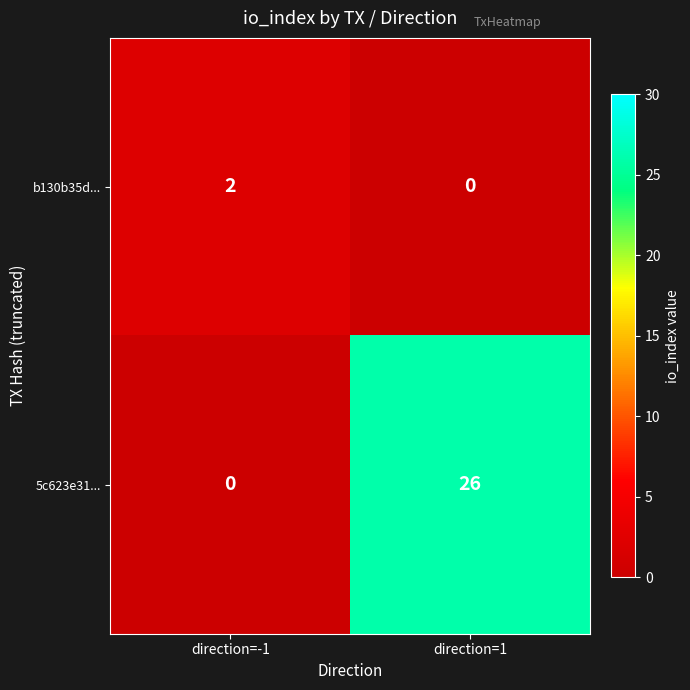

Reading left to right, what are all the values shown in this chart?

b130b35d...: direction=-1=2	direction=1=0
5c623e31...: direction=-1=0	direction=1=26